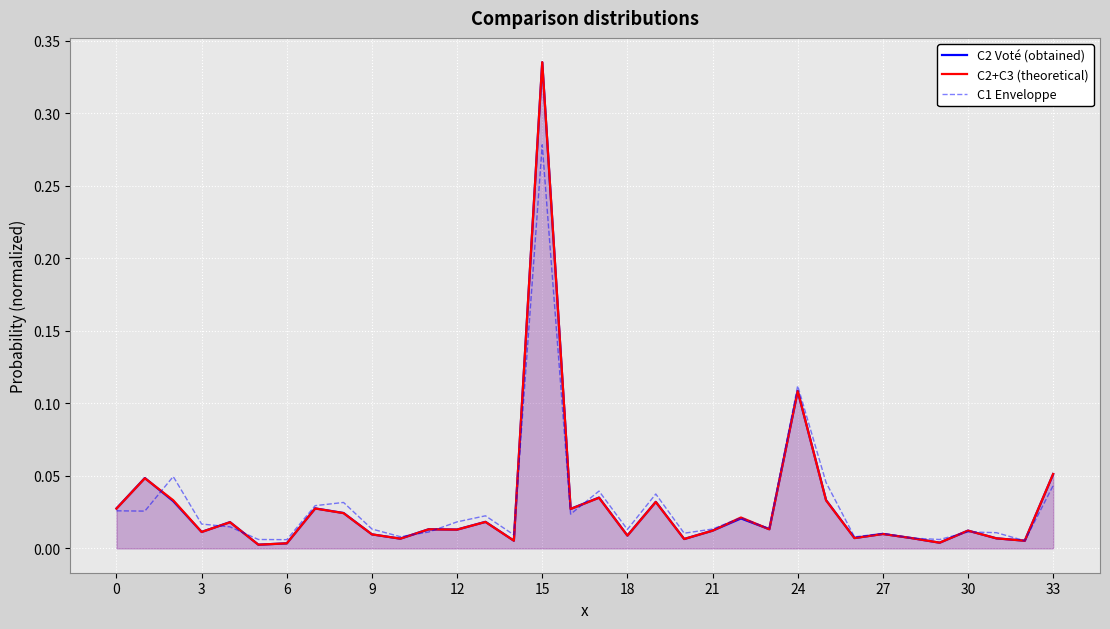

The value of C2 Voté (obtained) at 23 is 0.0. True or false?

True